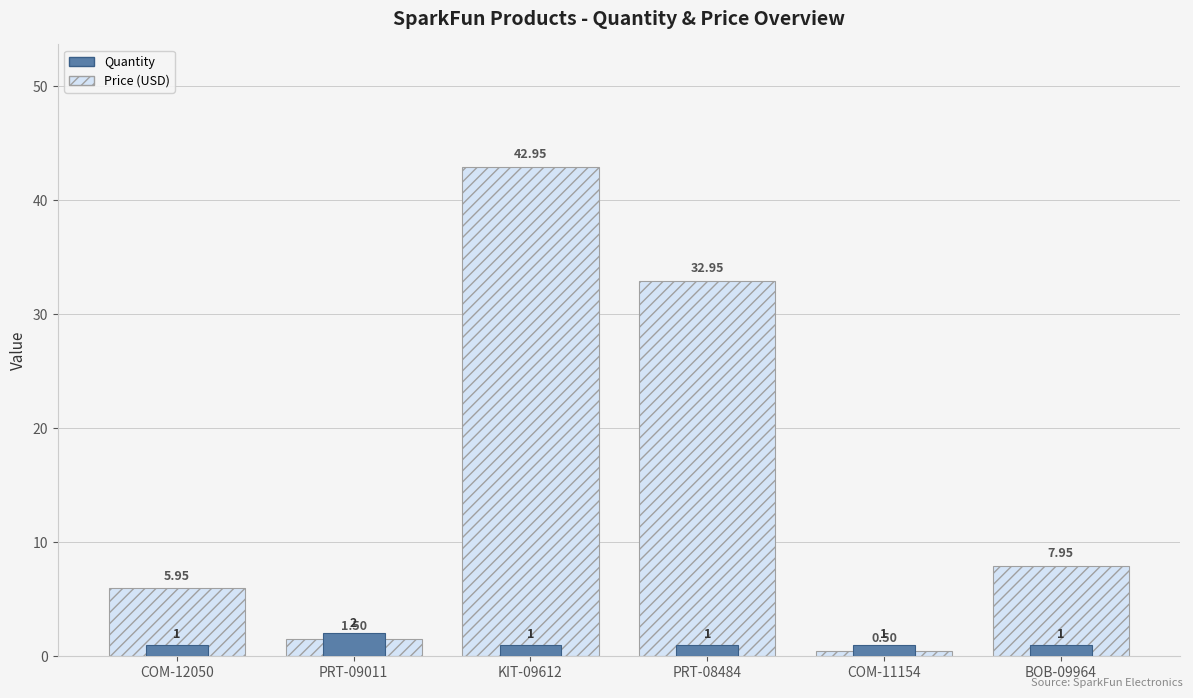

What is the value of the Quantity bar at the 3rd from the left?

1.0